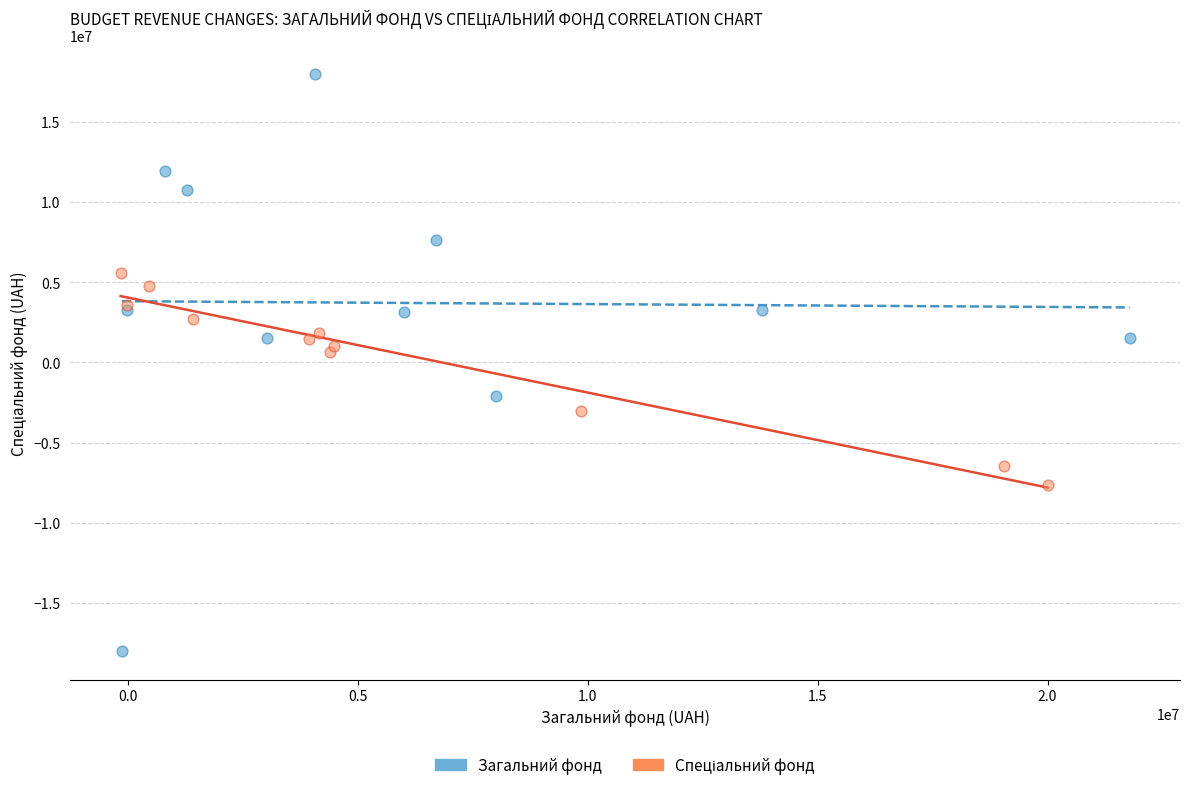

Which series reaches the maximum Y coordinate?

Загальний фонд